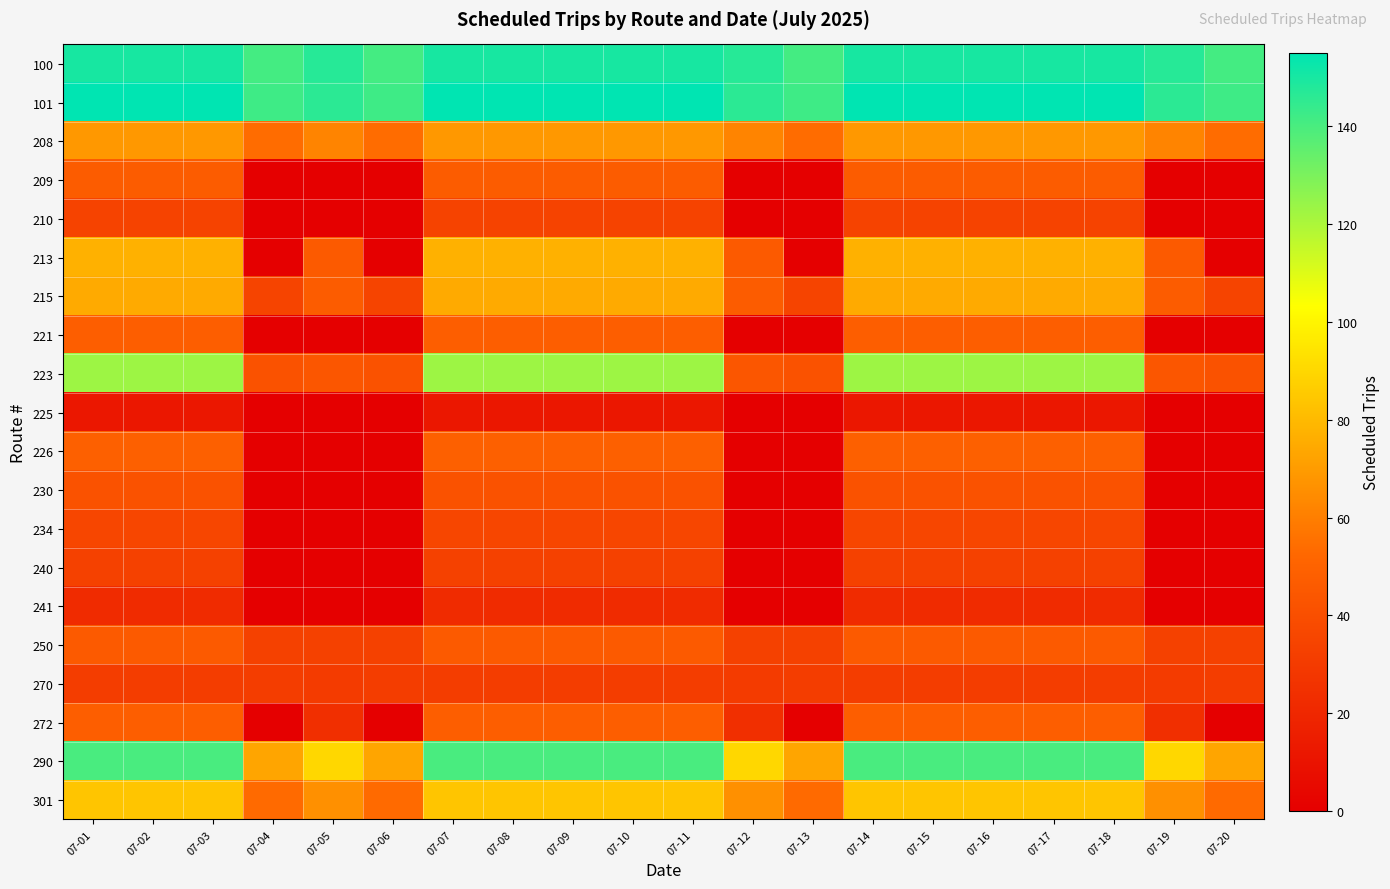

Count the number of data series in this chart.

20